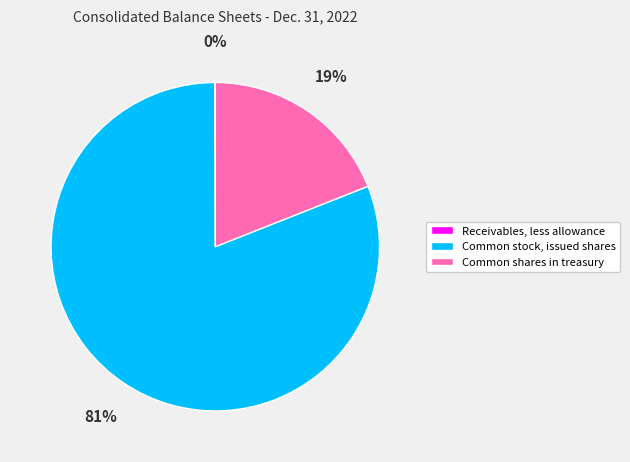

The Common stock, issued shares slice represents 81% of the pie. True or false?

True